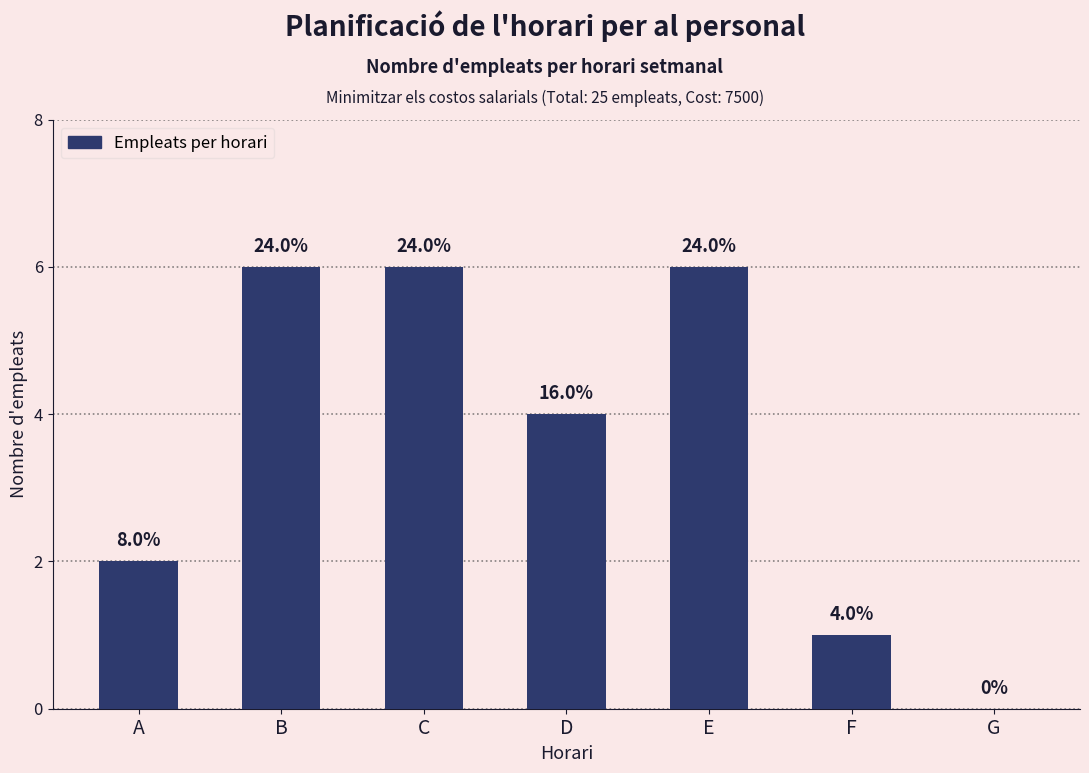

Which category has the highest value across all series?

B